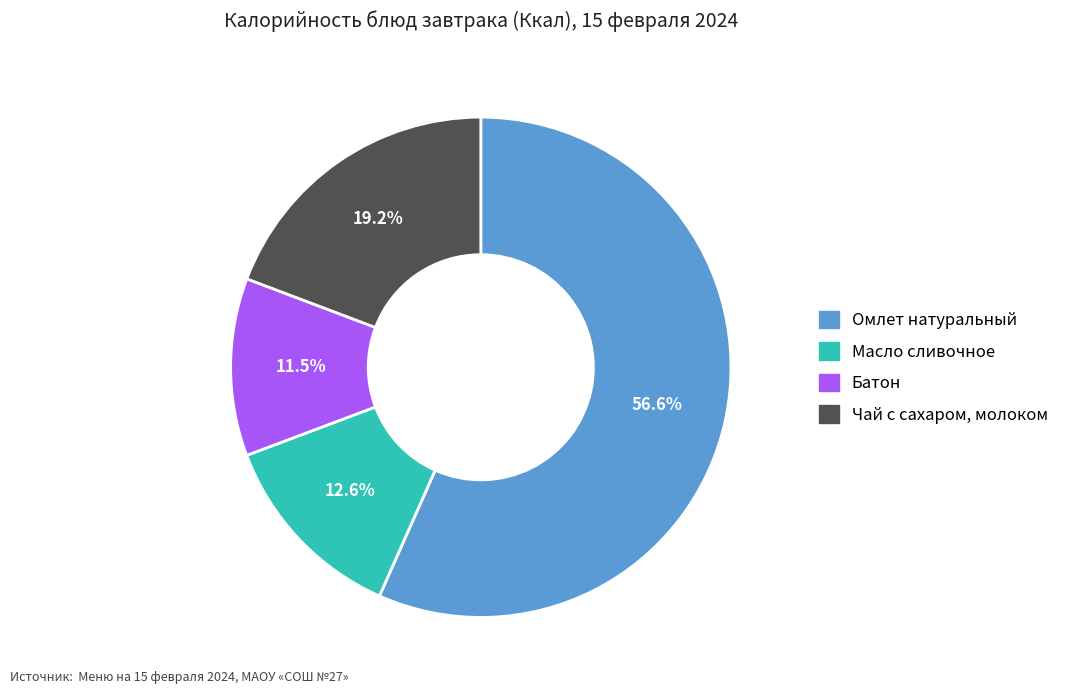

To the nearest percent, what percentage of the pie is Омлет натуральный?

57%